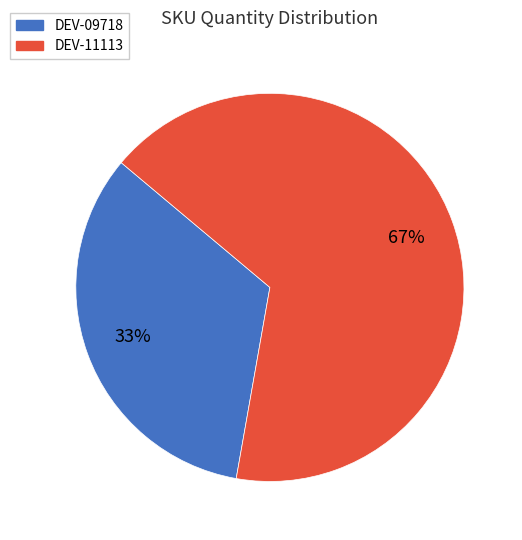

Is it true that DEV-11113 is 57% of the pie?

False